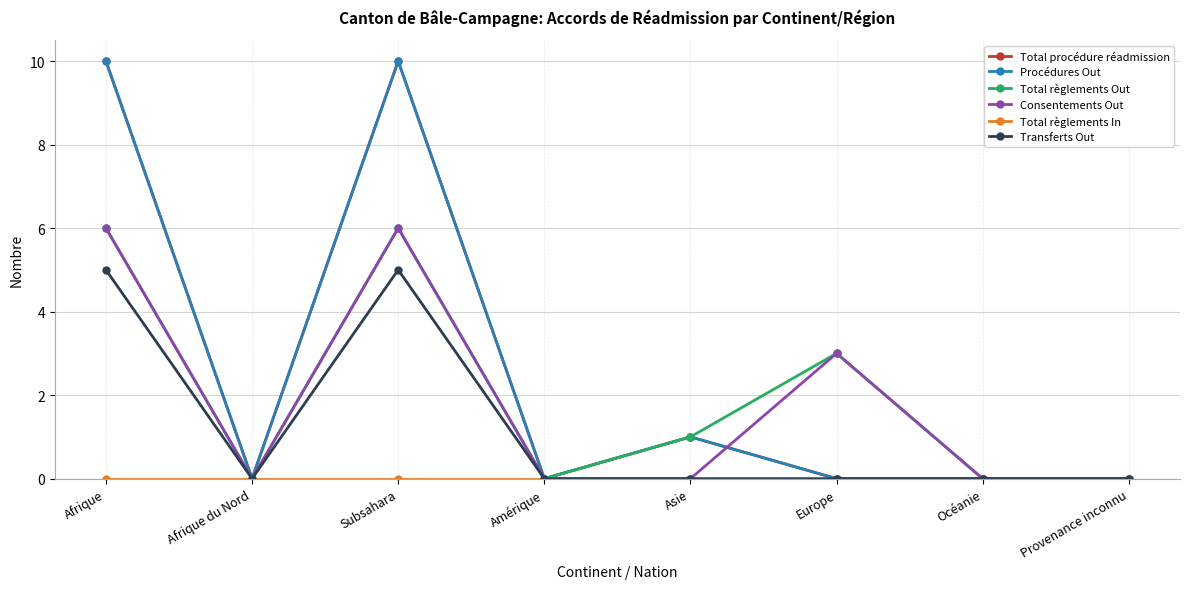

Is this an area chart (filled region under the line)?

No